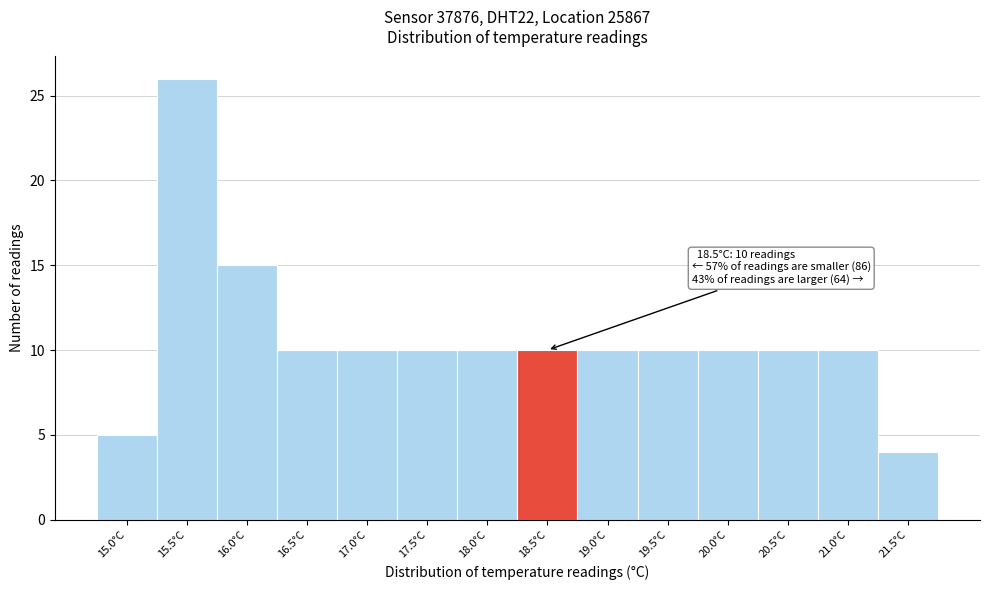

Reading right to left, transcribe all the data shown in this chart.

4	10	10	10	10	10	10	10	10	10	10	15	26	5